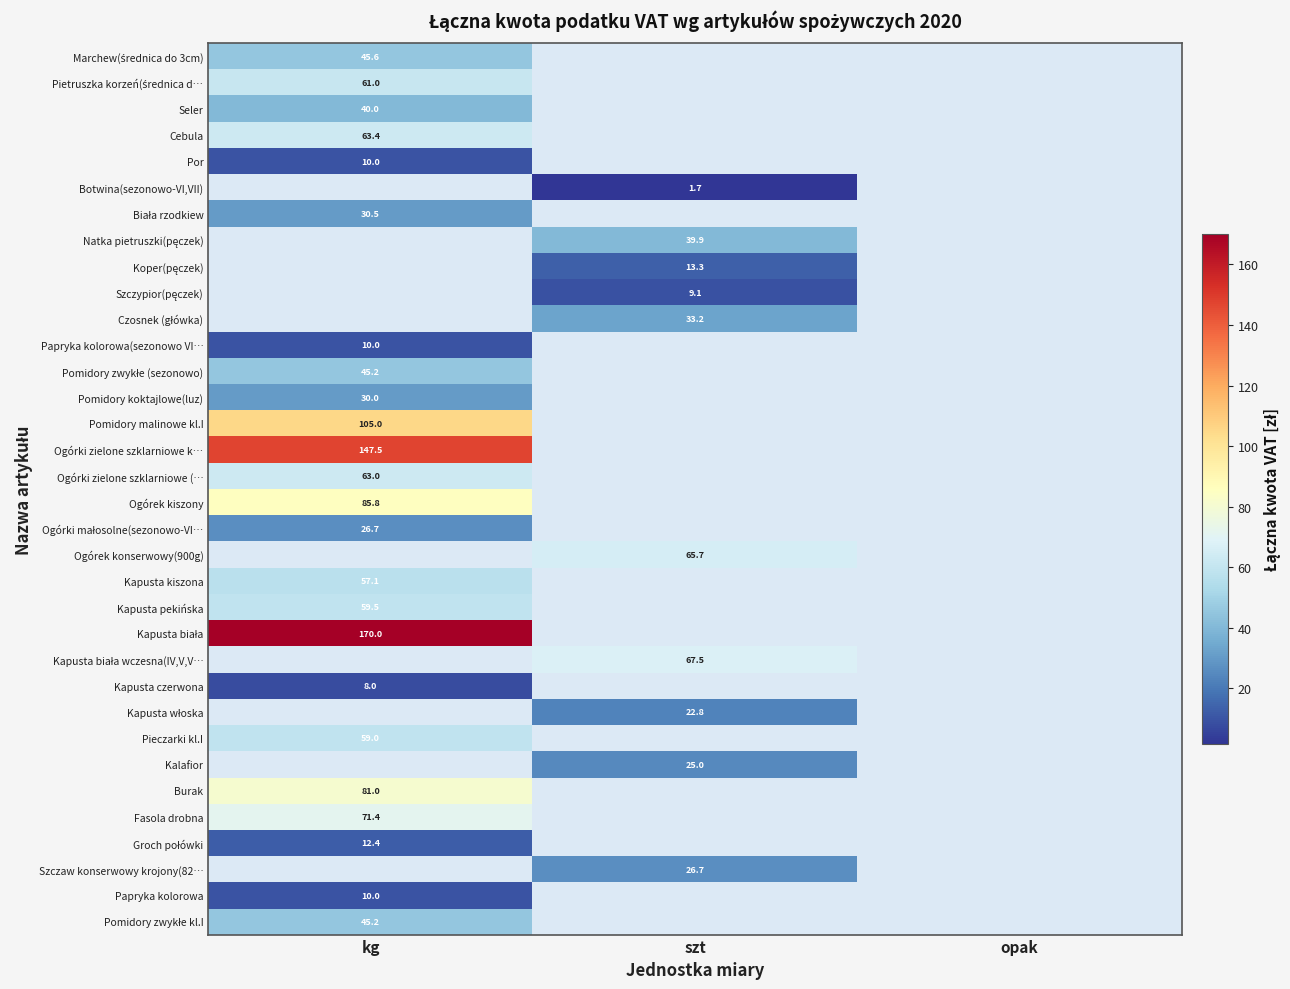

The value of Pomidory malinowe kl.I at kg is 105.0. True or false?

True